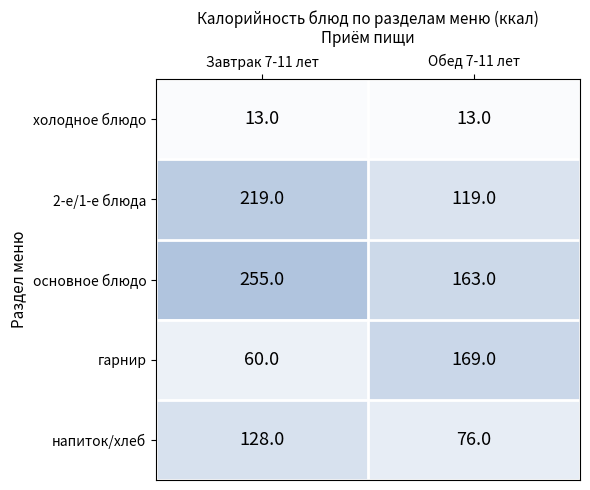

Reading left to right, list all the values displayed in this chart.

холодное блюдо: 13	13
2-е/1-е блюда: 219	119
основное блюдо: 255	163
гарнир: 60	169
напиток/хлеб: 128	76